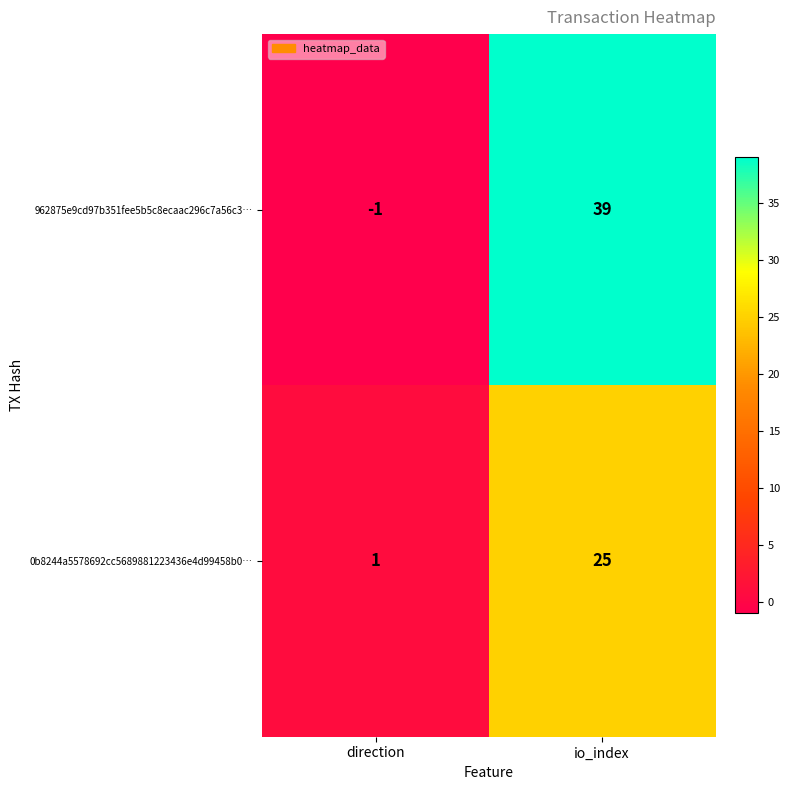

Reading left to right, extract all data points from this chart.

962875e9cd97b351fee5b5c8ecaac296c7a56c3…: direction=-1	io_index=39
0b8244a5578692cc5689881223436e4d99458b0…: direction=1	io_index=25